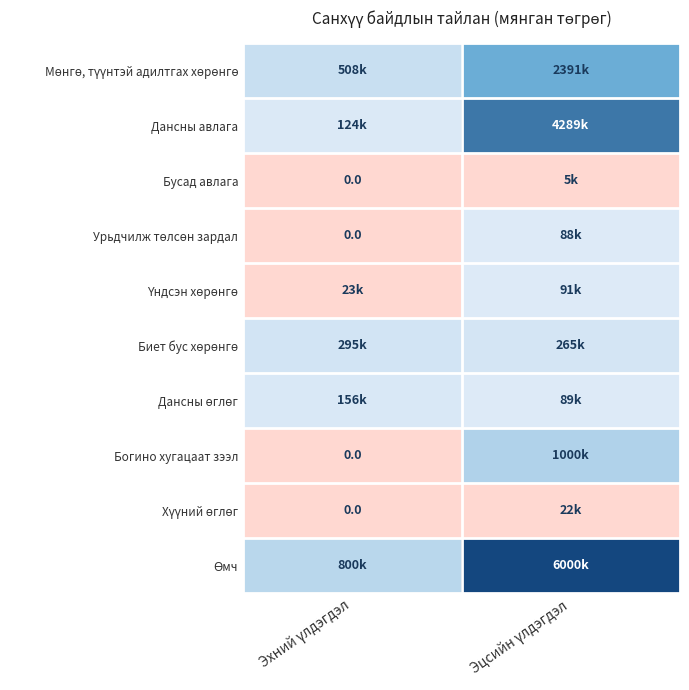

Which category has the highest value in the Урьдчилж төлсөн зардал series?

Эцсийн үлдэгдэл